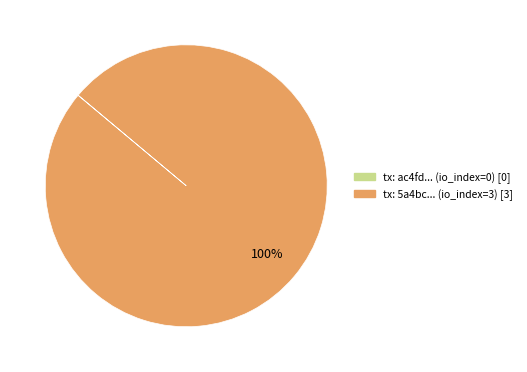

Is there a majority slice in this chart?

Yes